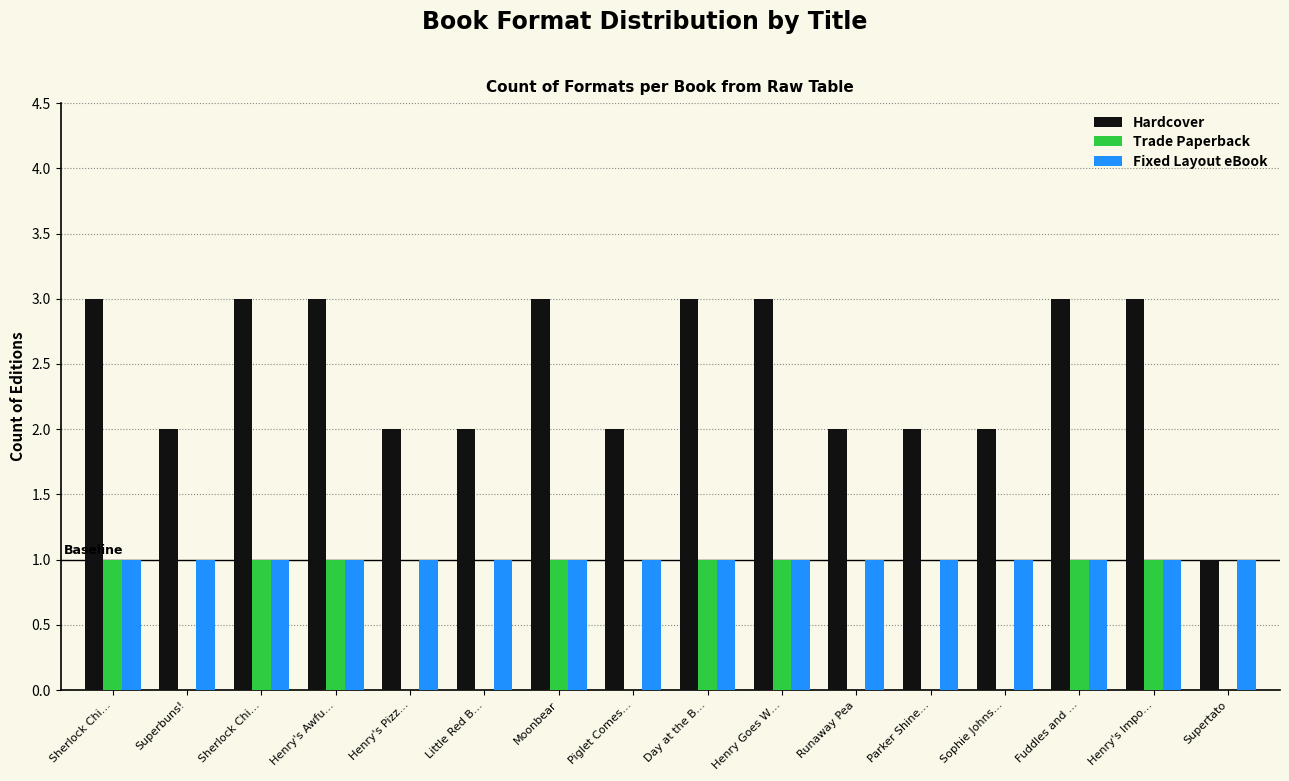

What is the maximum value for Fixed Layout eBook?

1